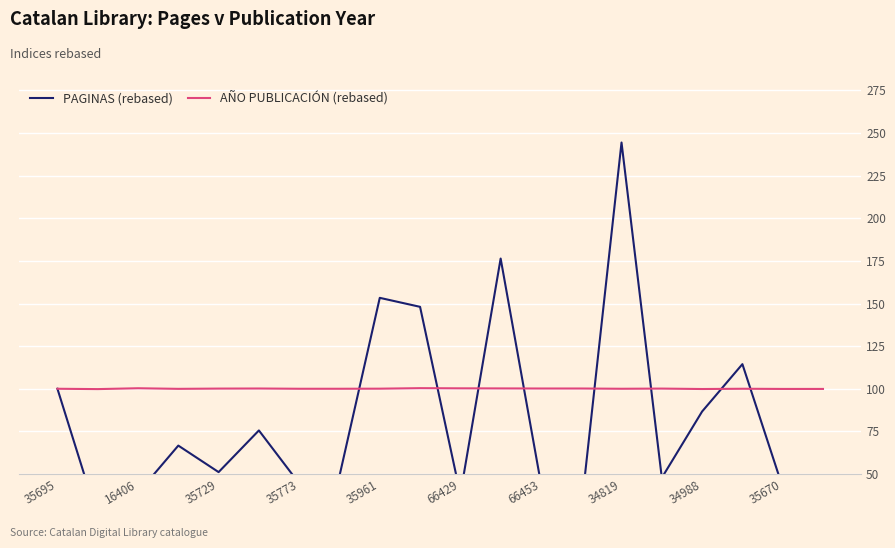

What are all the series names shown in the legend?

PAGINAS (rebased), AÑO PUBLICACIÓN (rebased)